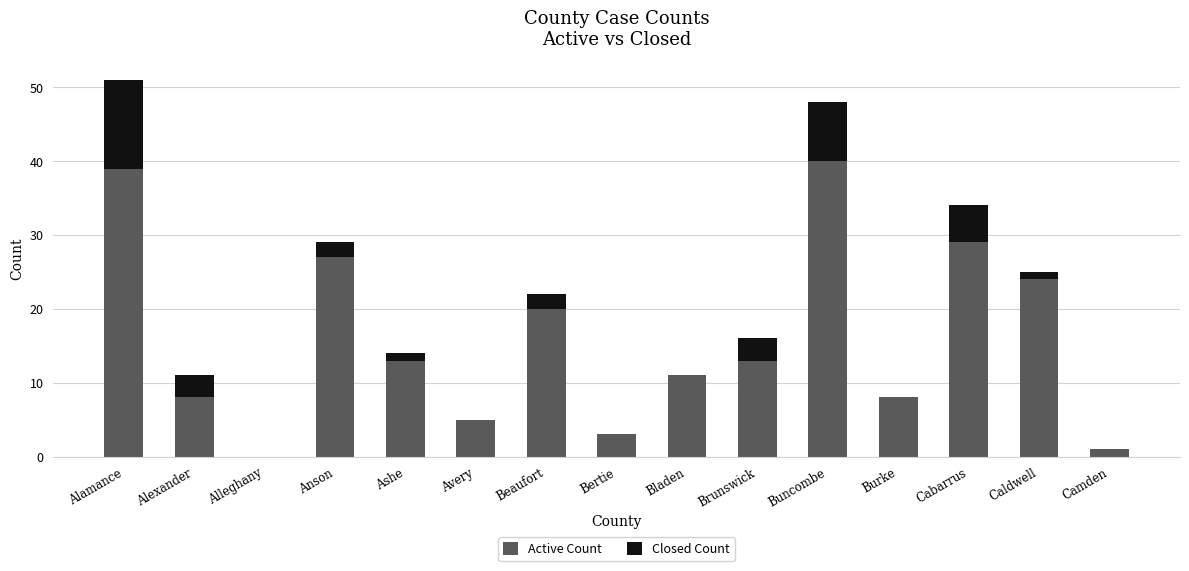

Reading left to right, list the values for the Active Count series.

Alamance=39	Alexander=8	Alleghany=0	Anson=27	Ashe=13	Avery=5	Beaufort=20	Bertie=3	Bladen=11	Brunswick=13	Buncombe=40	Burke=8	Cabarrus=29	Caldwell=24	Camden=1